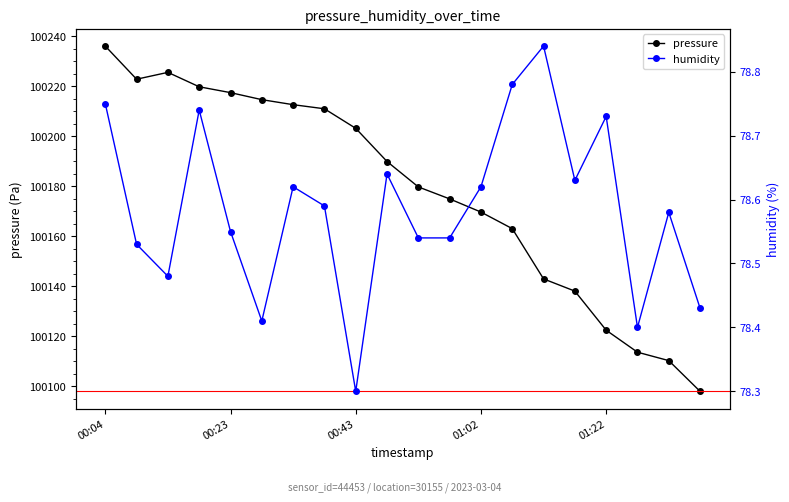

What is the difference between the pressure values at 7 and 5?

3.6